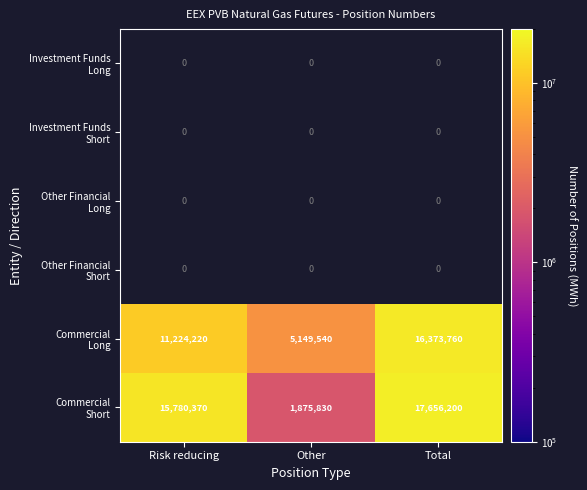

Is the value of Investment Funds Short at Risk reducing greater than the value of Commercial Short at Other?

No